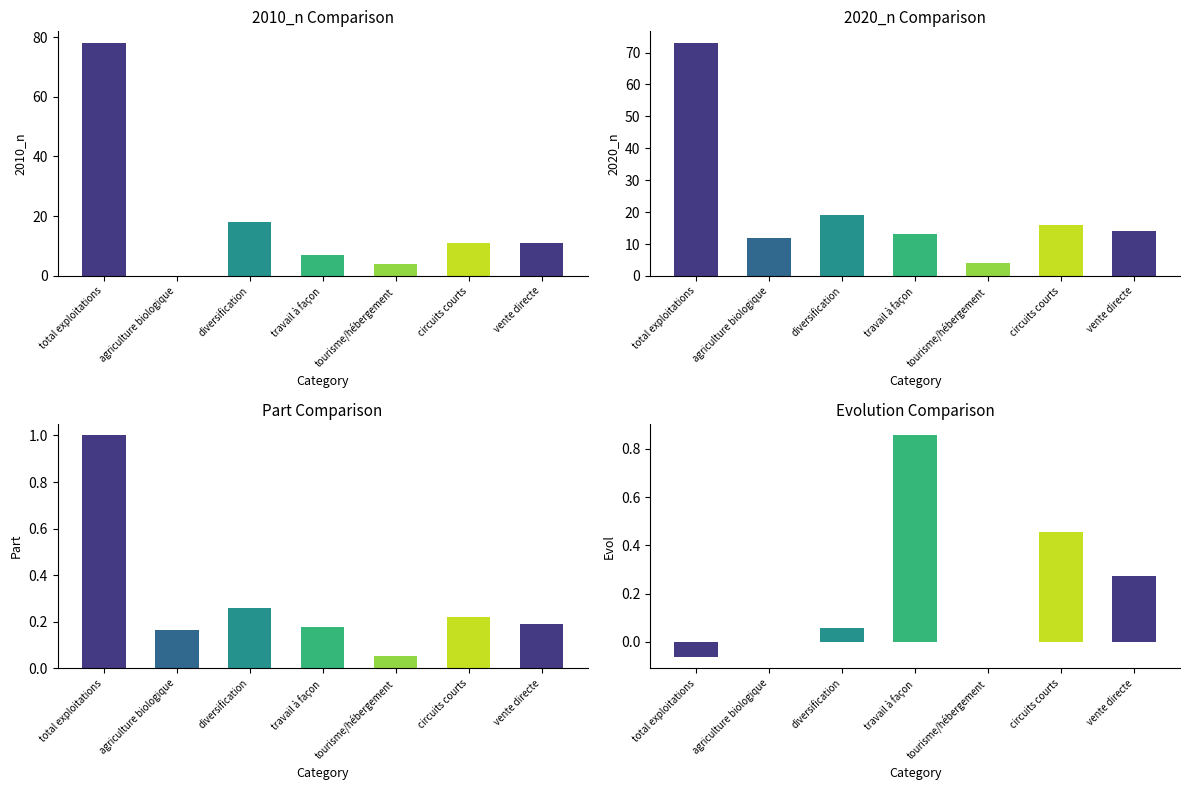

At which label is evol closest to 0?

agriculture biologique